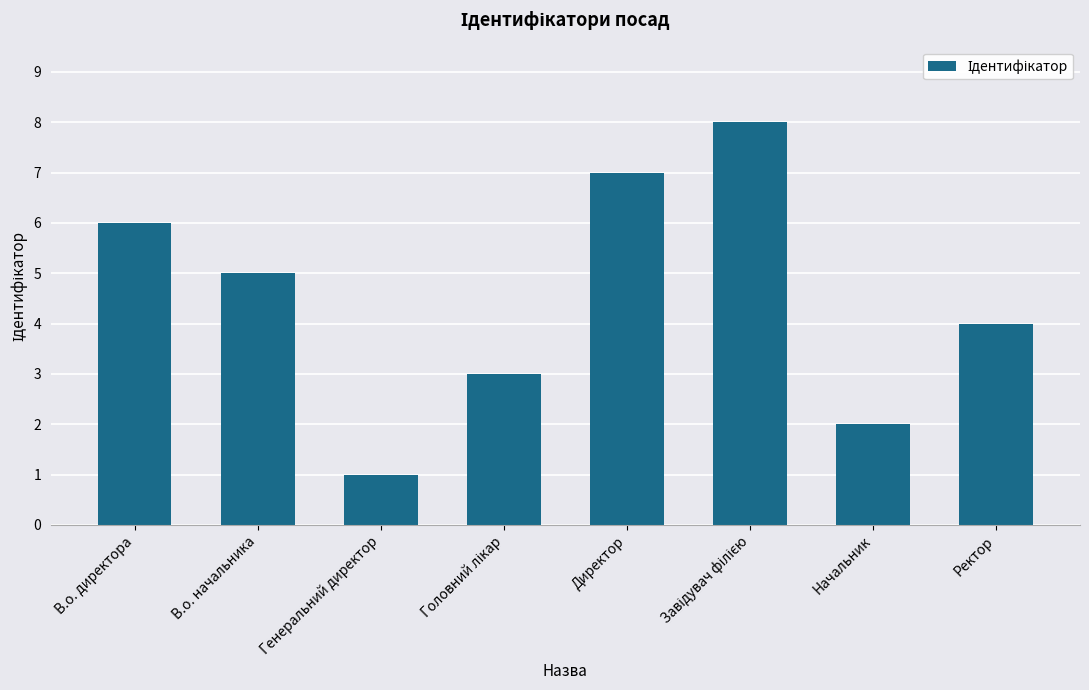

At which label is the value closest to 4?

Ректор